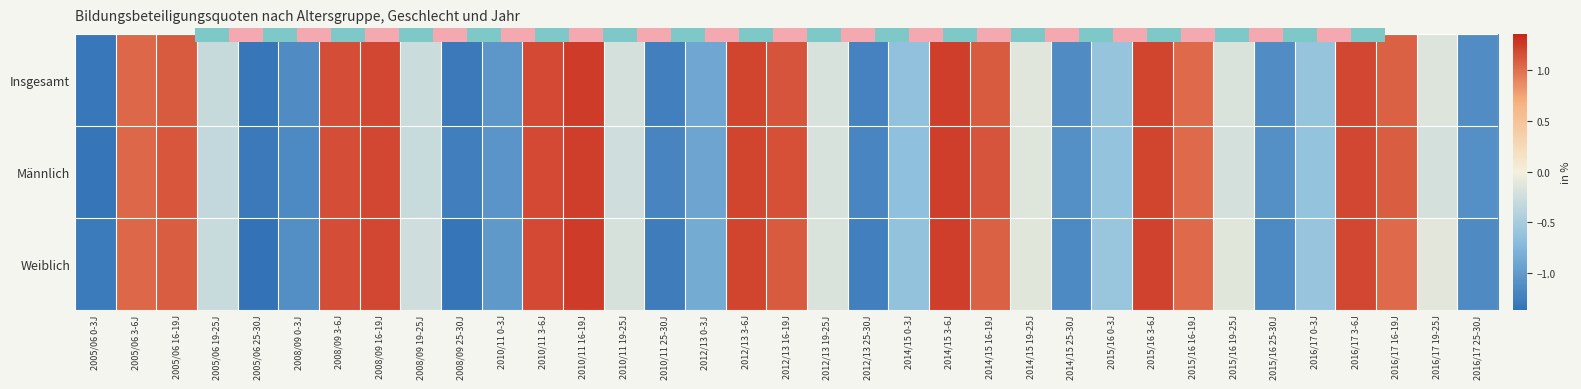

What is the difference between the Weiblich values at 2005/06 19-25J and 2008/09 3-6J?

1.4